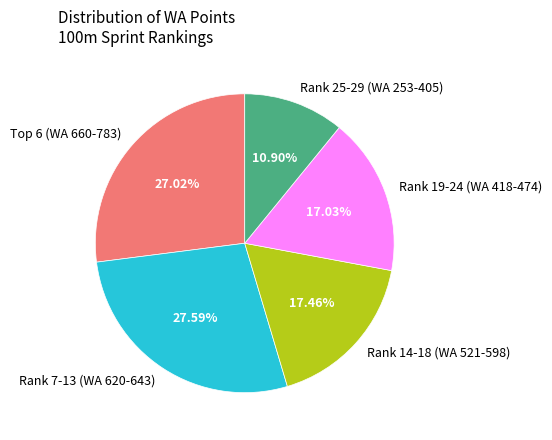

Is the sum of Rank 25-29 (WA 253-405) and Rank 14-18 (WA 521-598) greater than half?

No